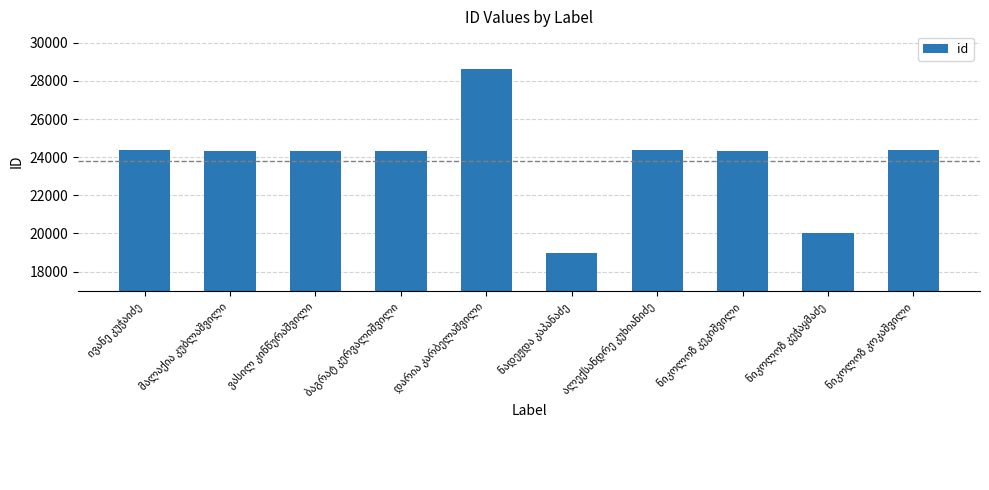

What is the value of the 4th bar from the left?

24347